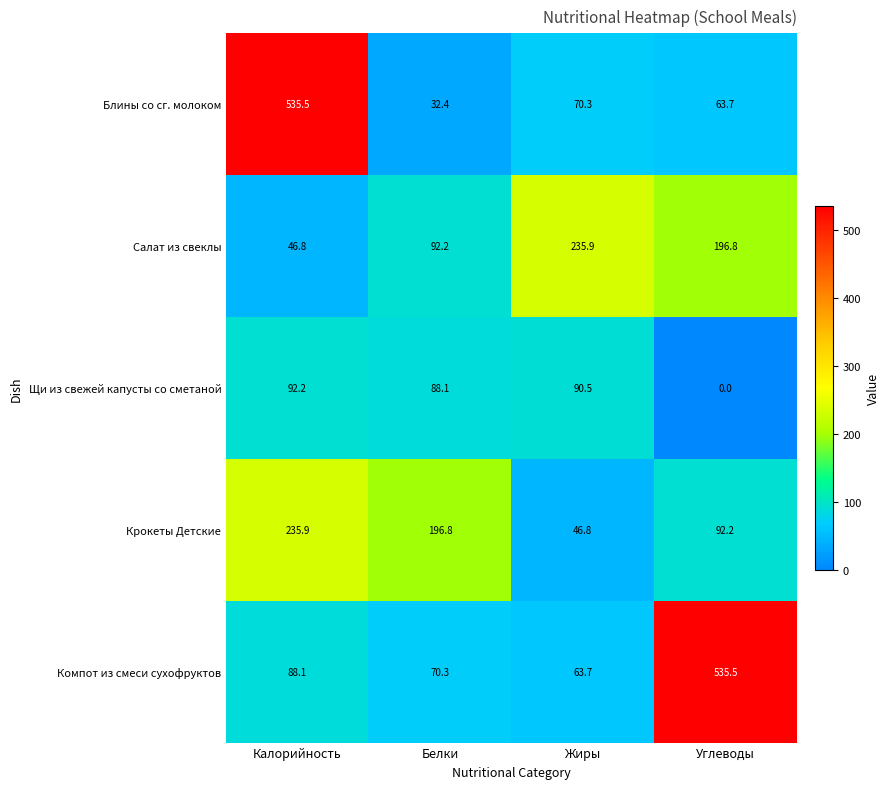

Which series has the widest spread of values?

Блины со сг. молоком